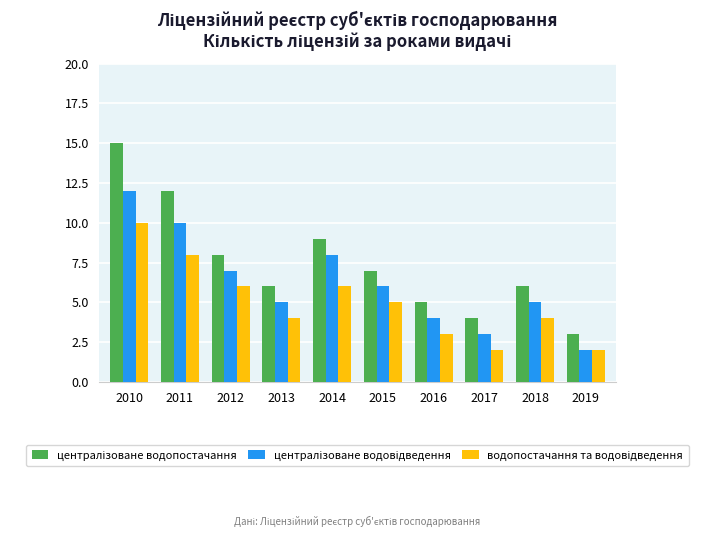

What is the total value across all series at 2016?

12